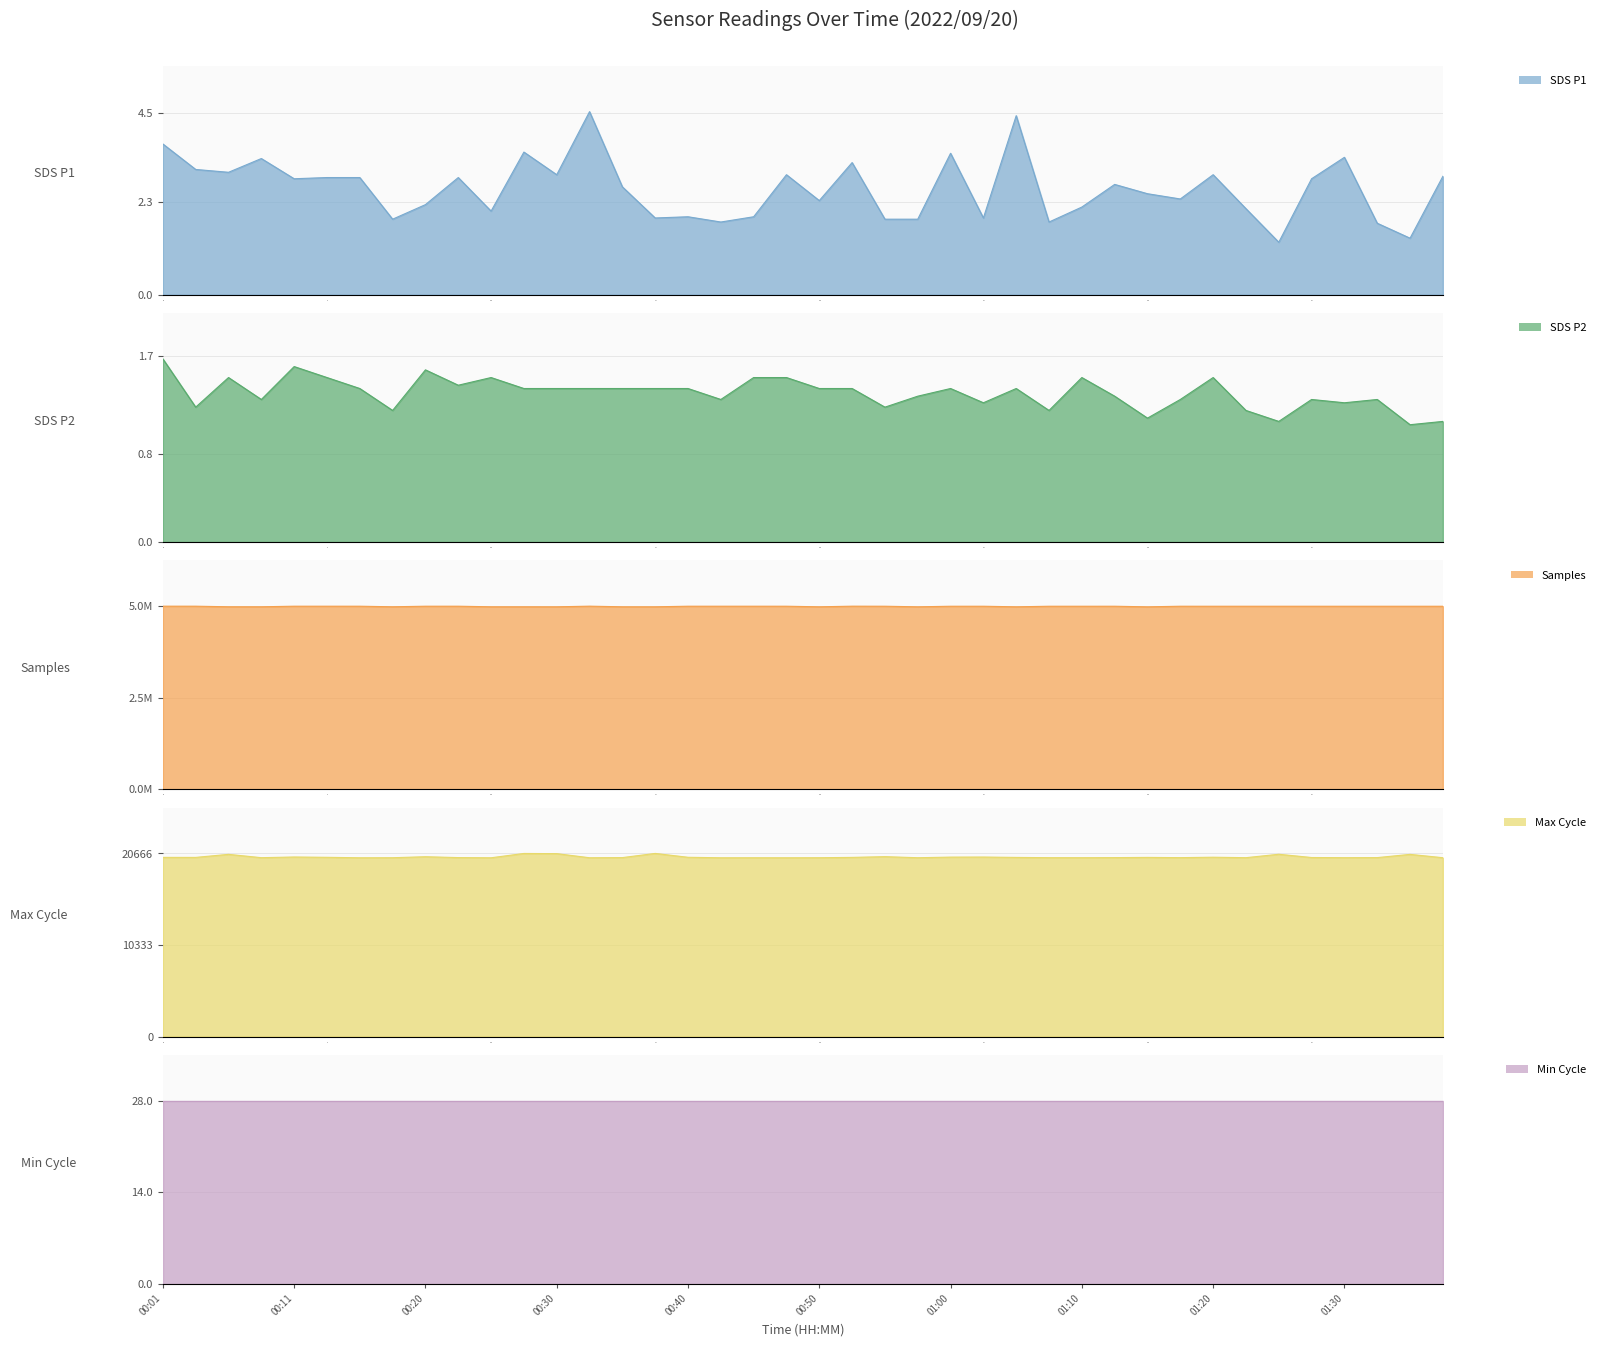

At which category is the sum across all series the highest?

00:32